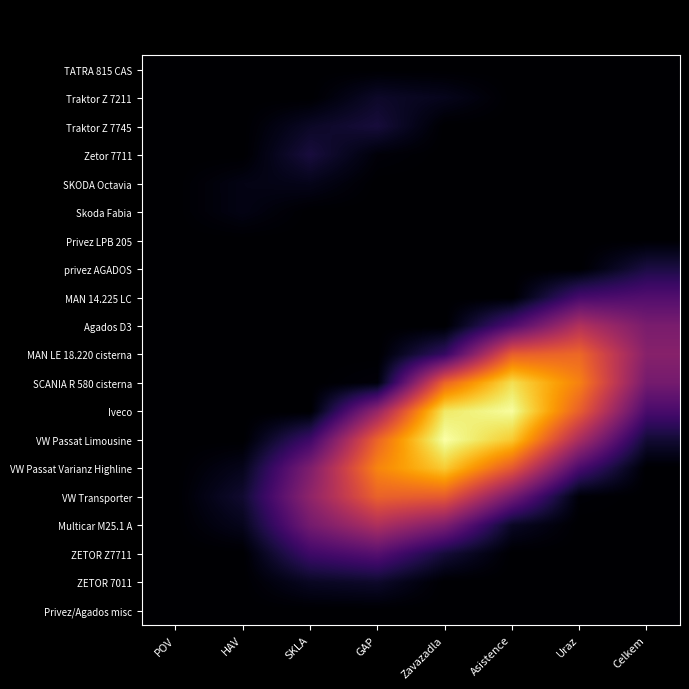

What is the total value across all series at Celkem?

1.2